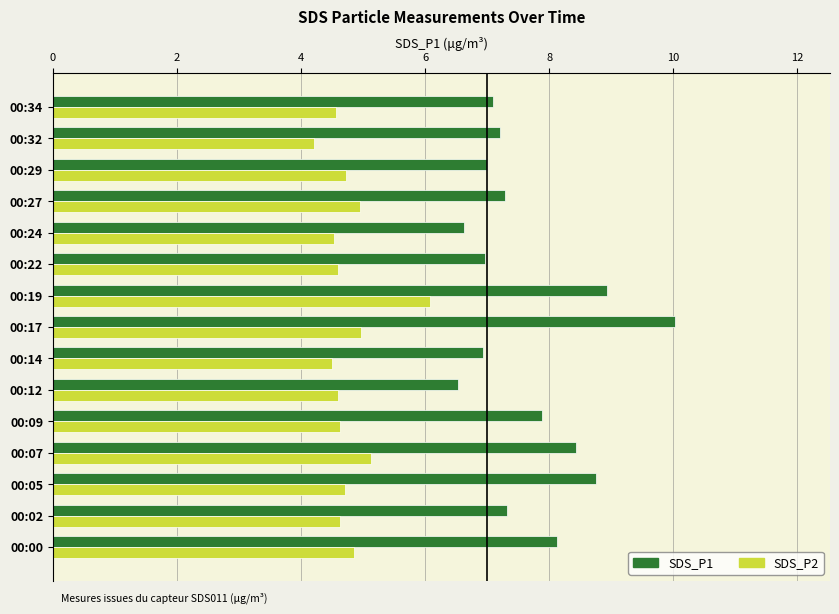

What is the total value across all series at 00:22?

11.6